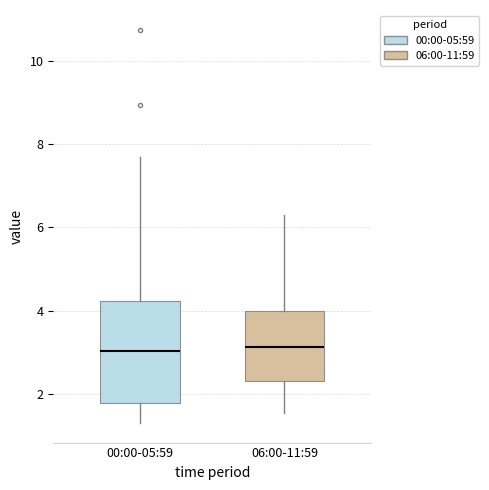

Reading left to right, read every box against the y-axis: the position of its median line, the range the box covers, and the ends of its whiskers. The values are not printed on the chart, so give them approximately, as read against the axis.

00:00-05:59: median 3.0, box 1.8 to 4.2, whiskers 1.4 to 7.6
06:00-11:59: median 3.2, box 2.4 to 4.0, whiskers 1.6 to 6.4